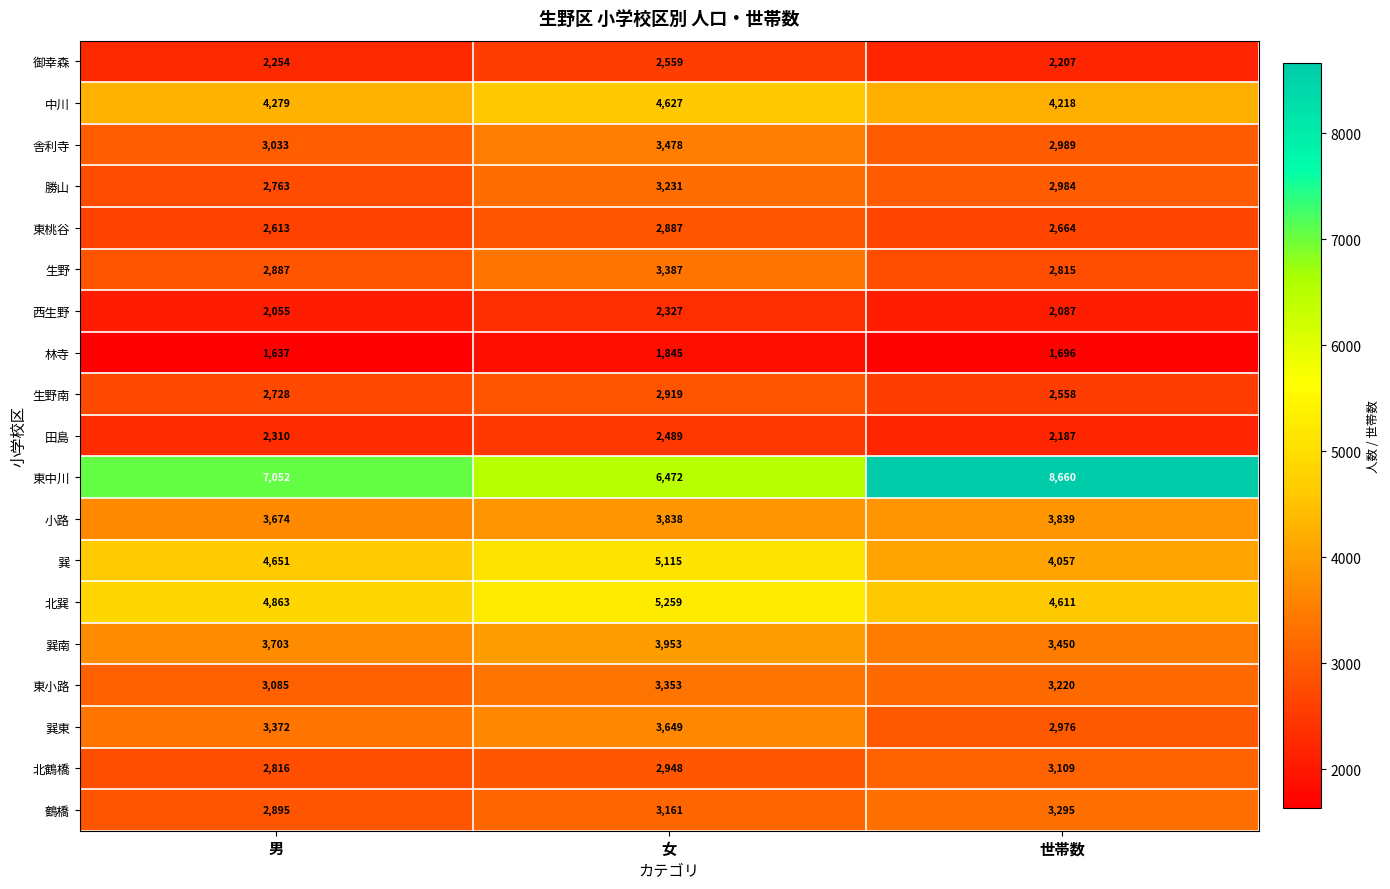

List the labels in order of 勝山 value, largest first.

女, 世帯数, 男